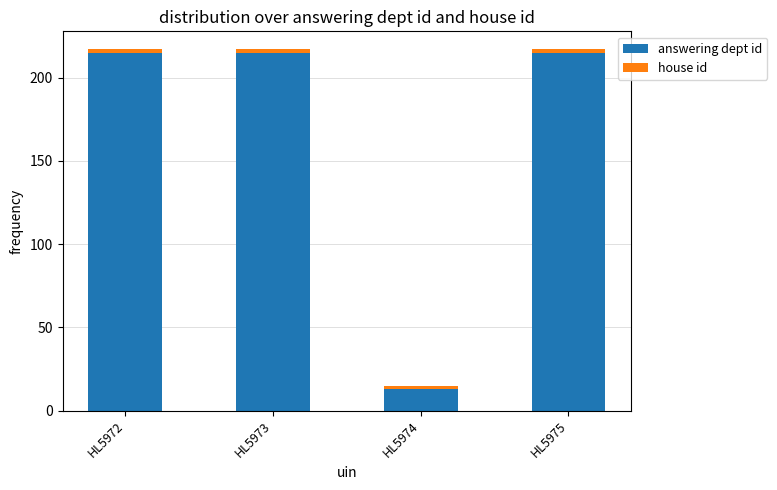

What is the difference between the maximum and minimum values in the answering dept id series?

202